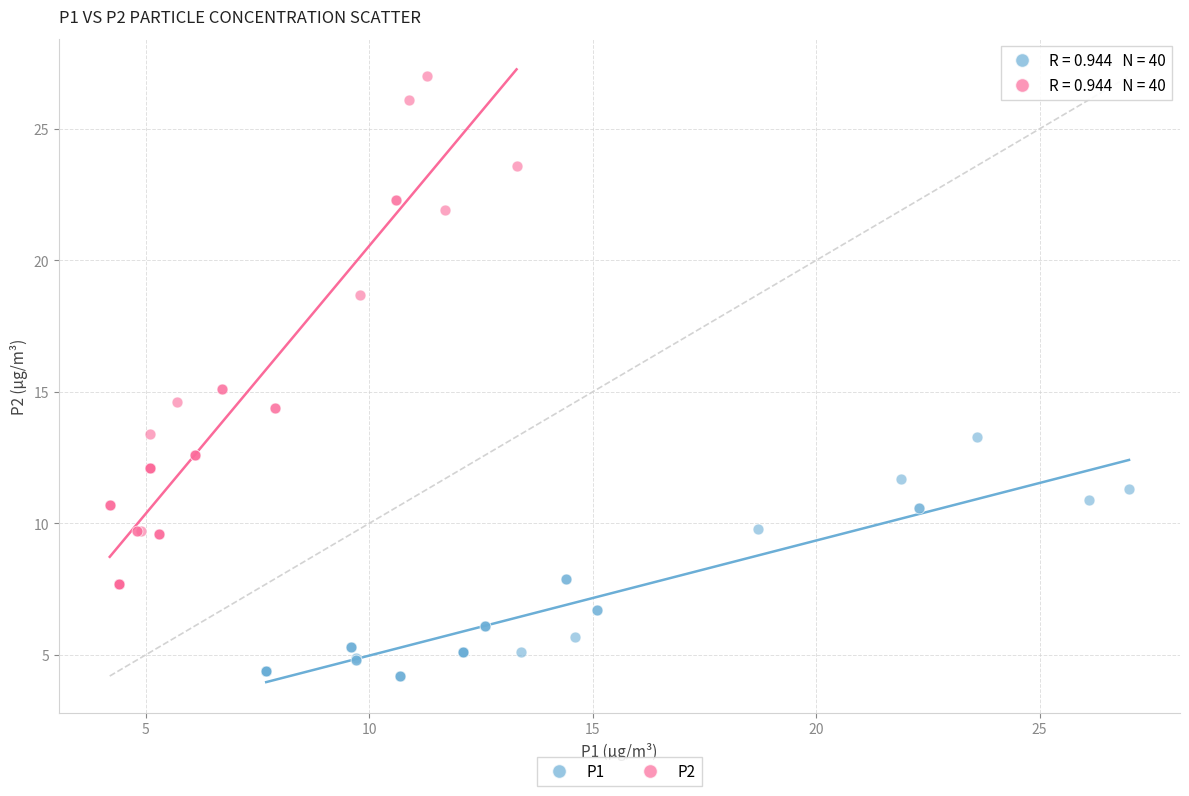

What are all the series names shown in the legend?

P1, P2